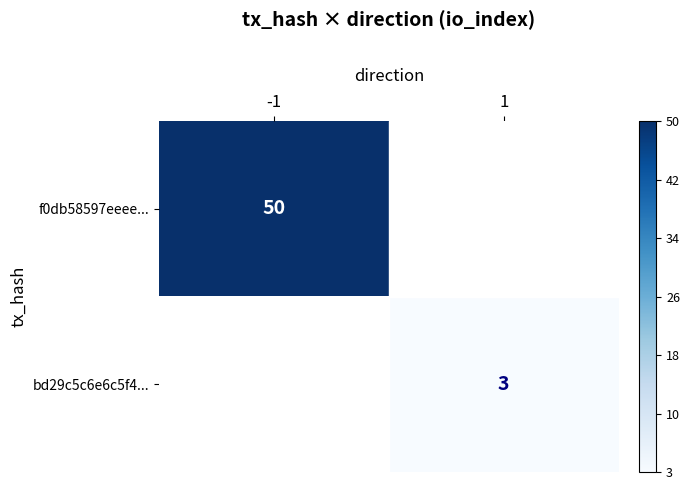

Is the value of bd29c5c6e6c5f4... at 1 greater than the value of f0db58597eeee... at -1?

No